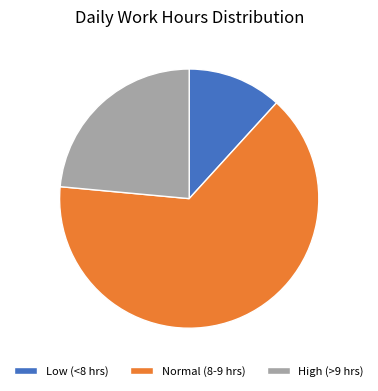

Combined, do Low (<8 hrs) and Normal (8-9 hrs) account for over 50%?

Yes